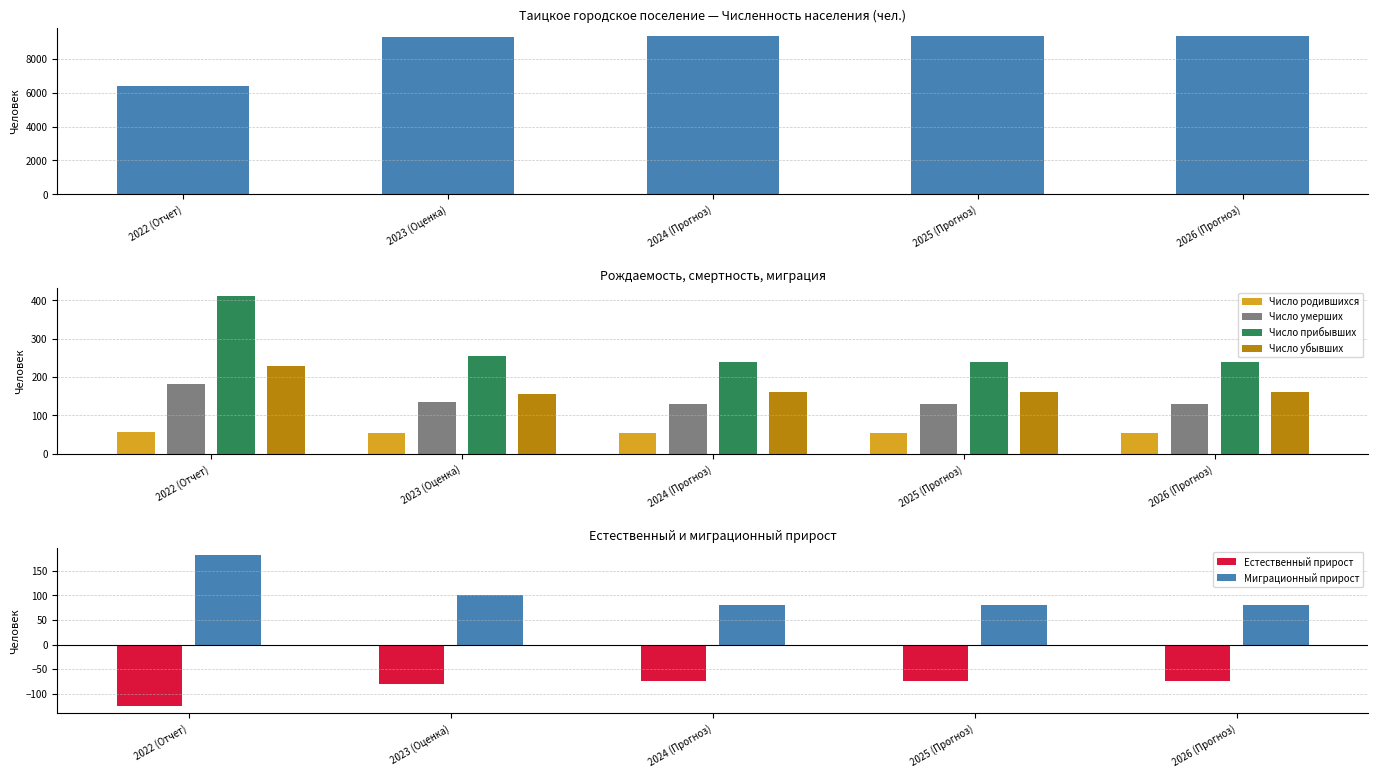

Which category has the lowest value in the Число прибывших series?

2024 (Прогноз)